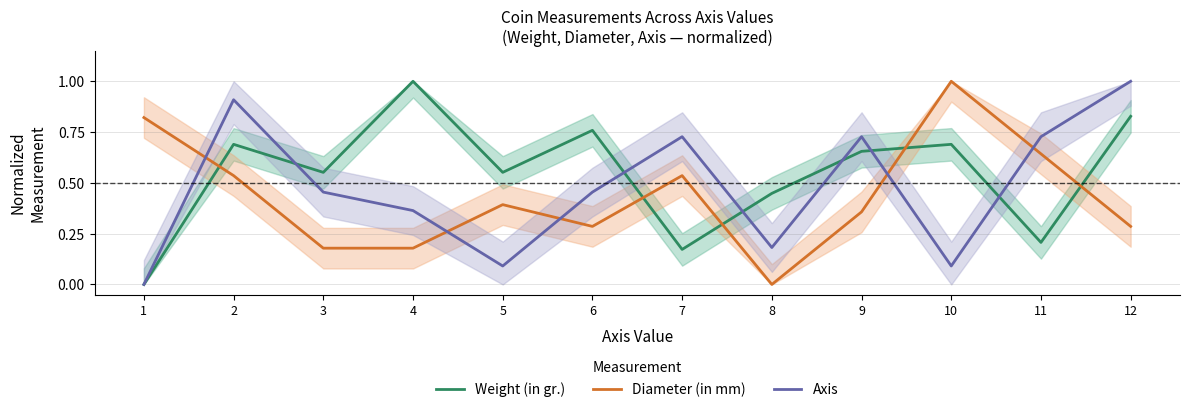

Reading left to right, list all the values displayed in this chart.

Weight (in gr.): 0.0	0.7	0.6	1.0	0.6	0.8	0.2	0.4	0.7	0.7	0.2	0.8
Diameter (in mm): 0.8	0.5	0.2	0.2	0.4	0.3	0.5	0.0	0.4	1.0	0.6	0.3
Axis: 0.0	0.9	0.5	0.4	0.1	0.5	0.7	0.2	0.7	0.1	0.7	1.0